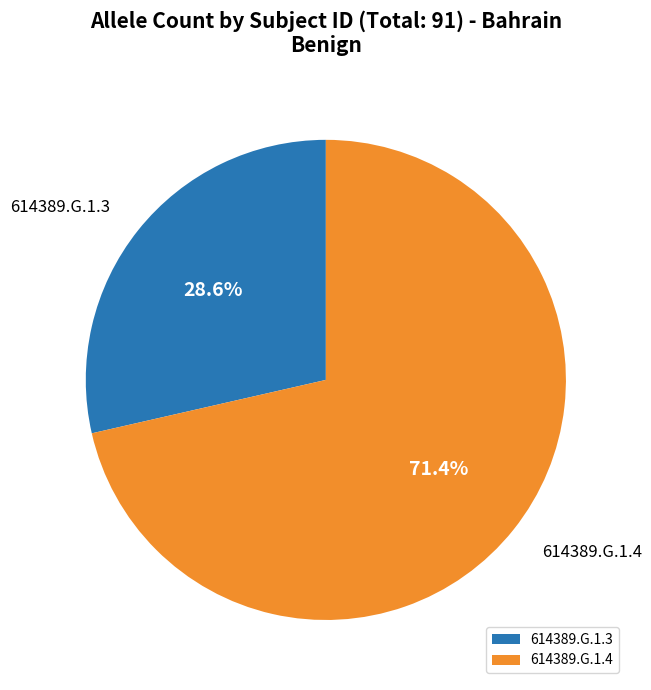

What portion of the pie excludes 614389.G.1.3?

71.4%